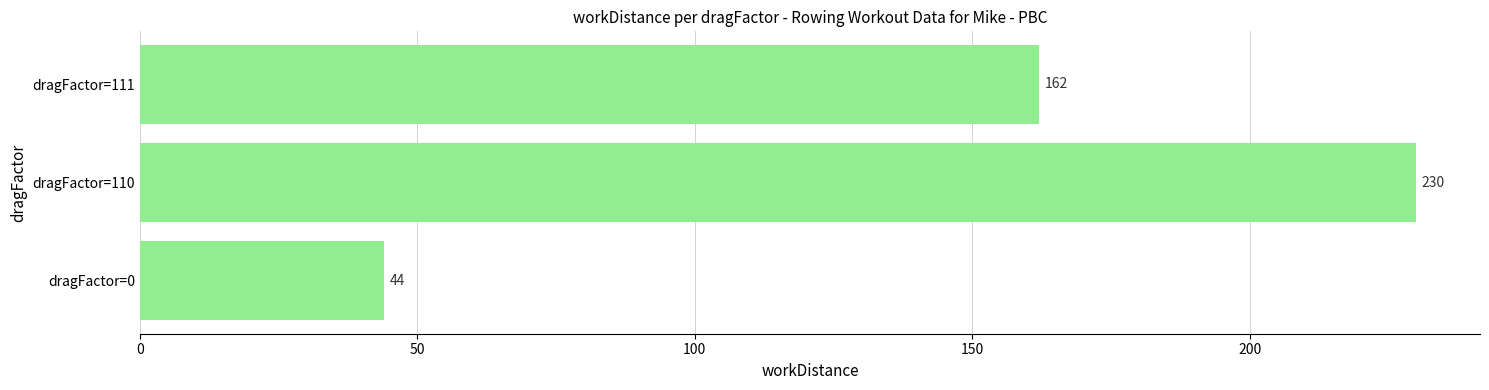

Count the number of categories in the chart.

3